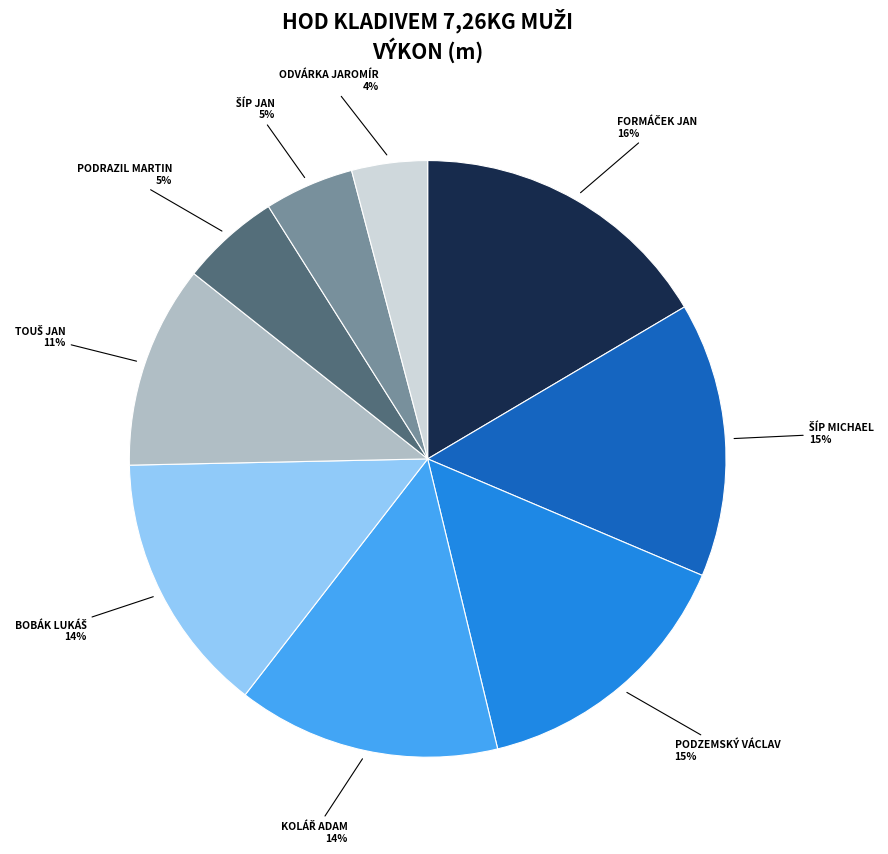

To the nearest percent, what is the average slice percentage?

11%